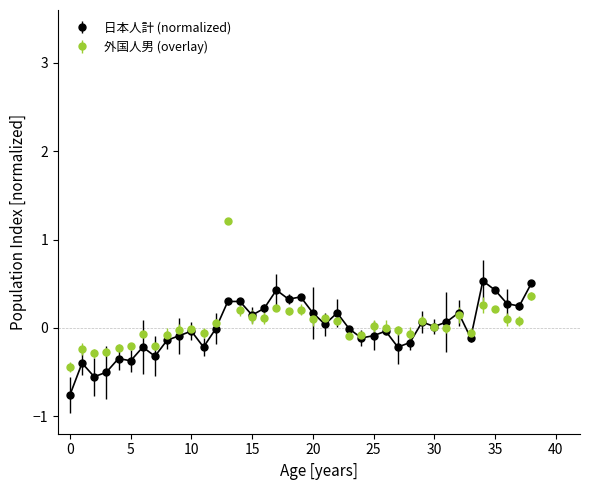

What is the minimum value for 外国人男 (overlay)?

-0.4